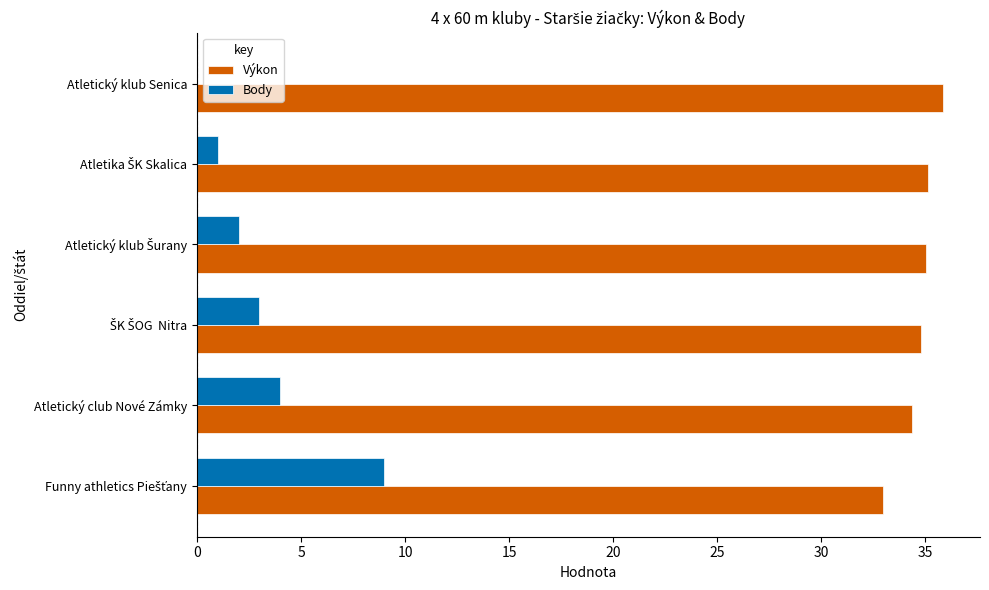

What is the highest value of the Výkon series?

35.8